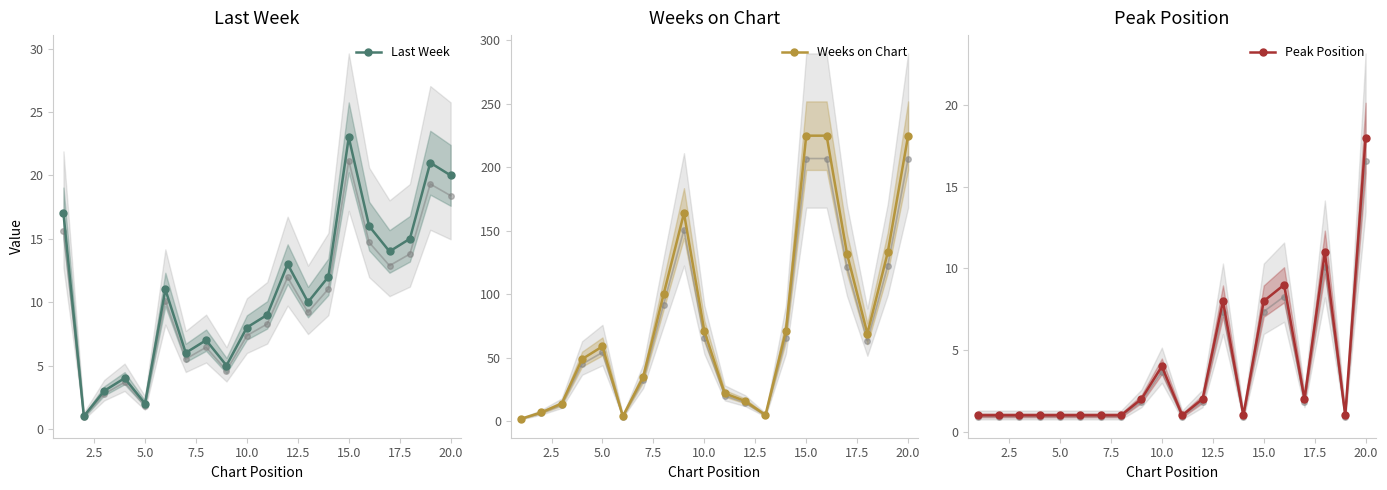

How many interior local valleys does the Last Week series have?

6